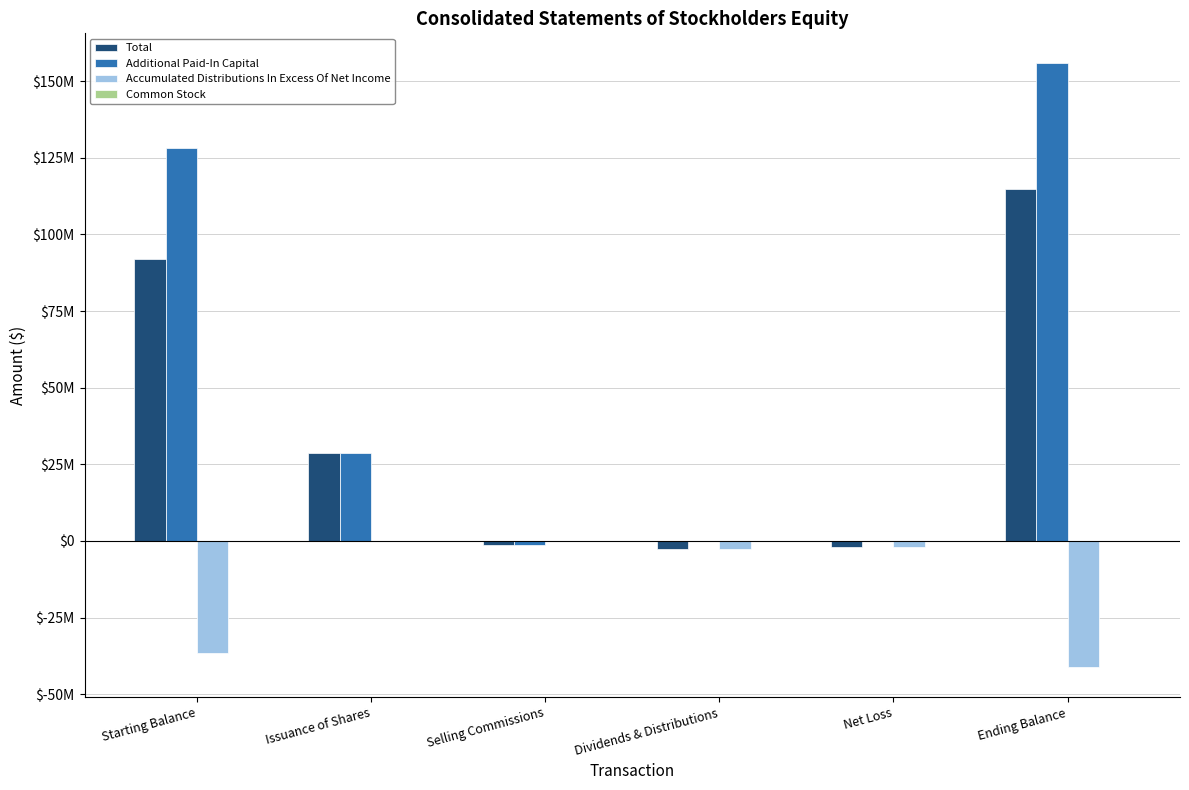

True or false: Common Stock has a value of 21728 at Starting Balance.

False